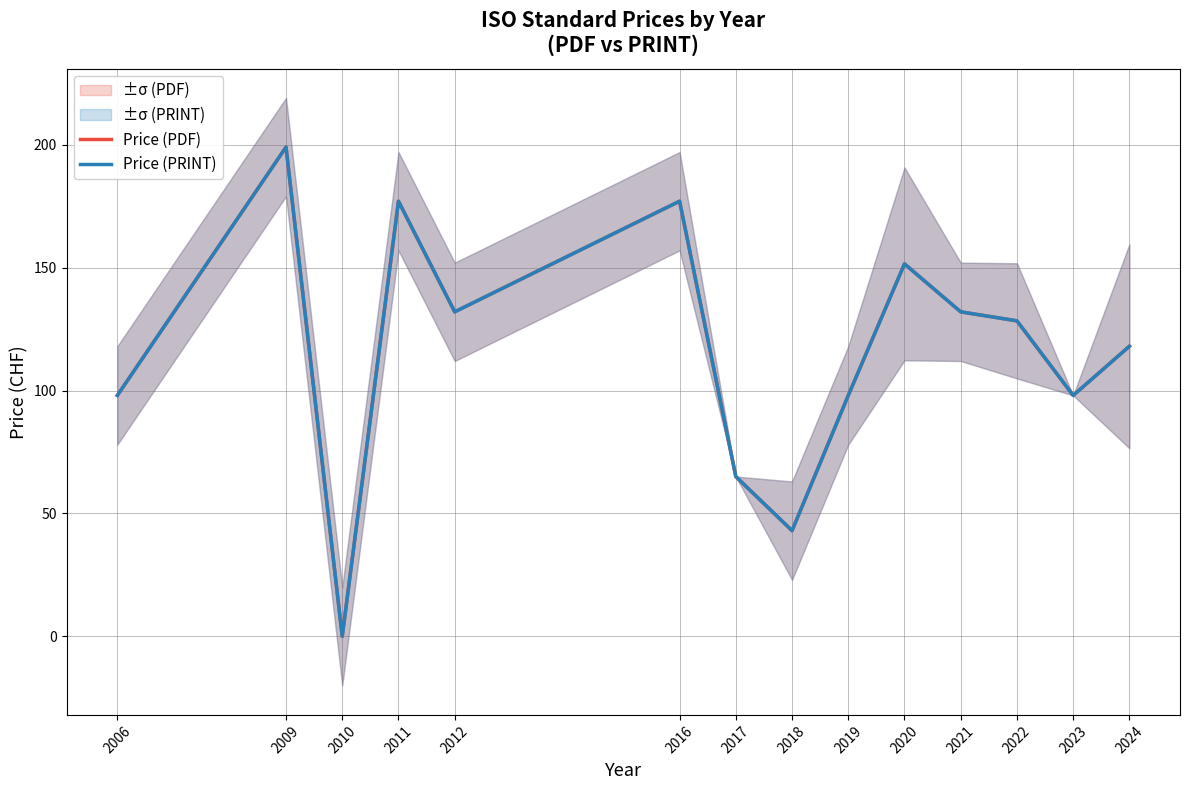

List the series in order of their peak value, lowest first.

Price (PDF), Price (PRINT)